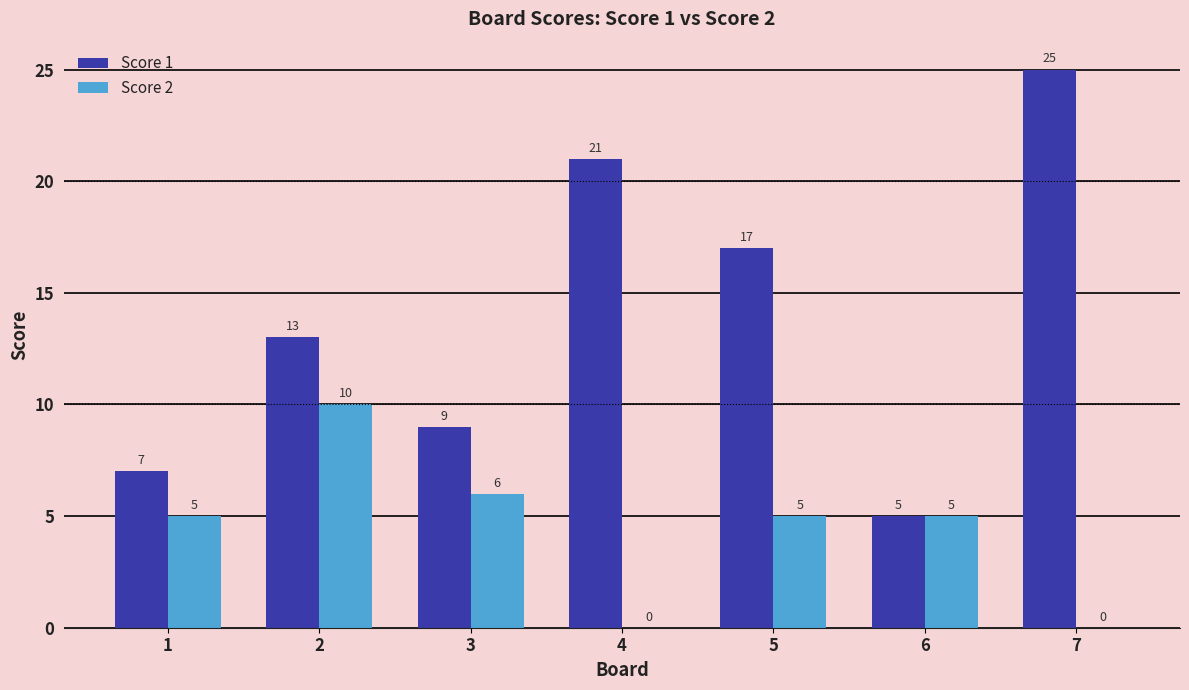

At which category does the chart reach its peak across all series?

7